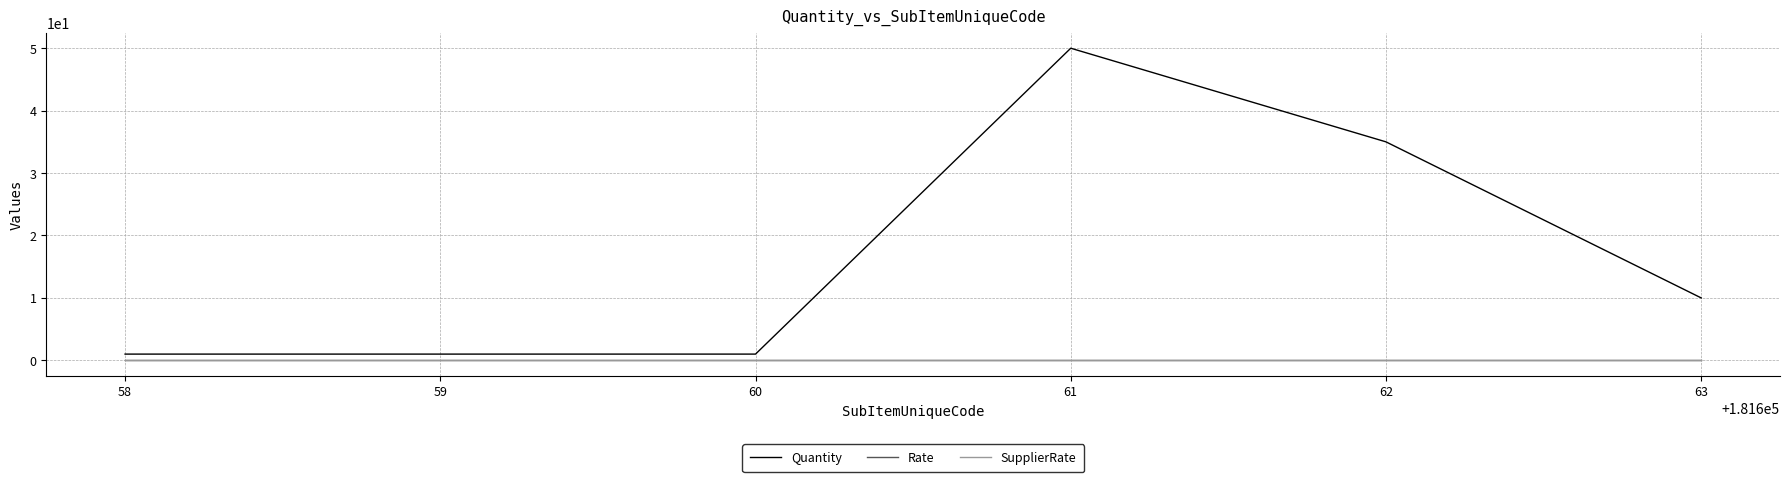

Is this an area chart (filled region under the line)?

No